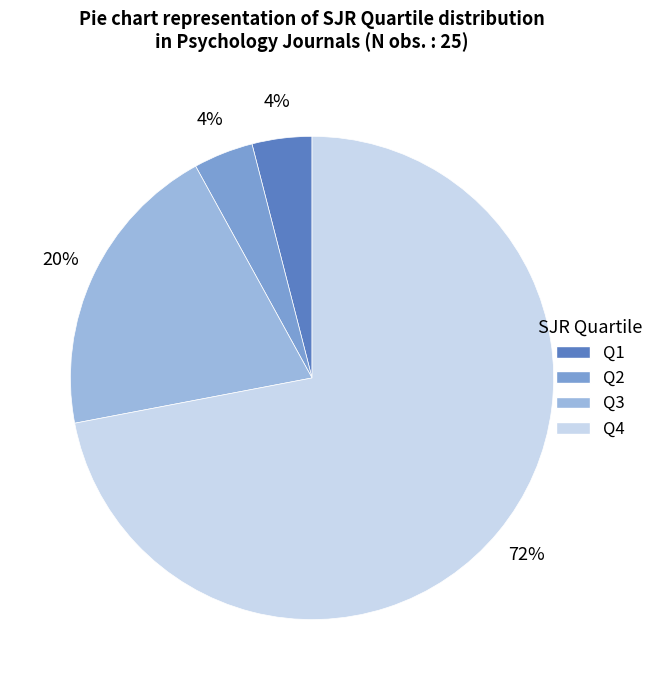

True or false: Q3 accounts for 33% of the total.

False